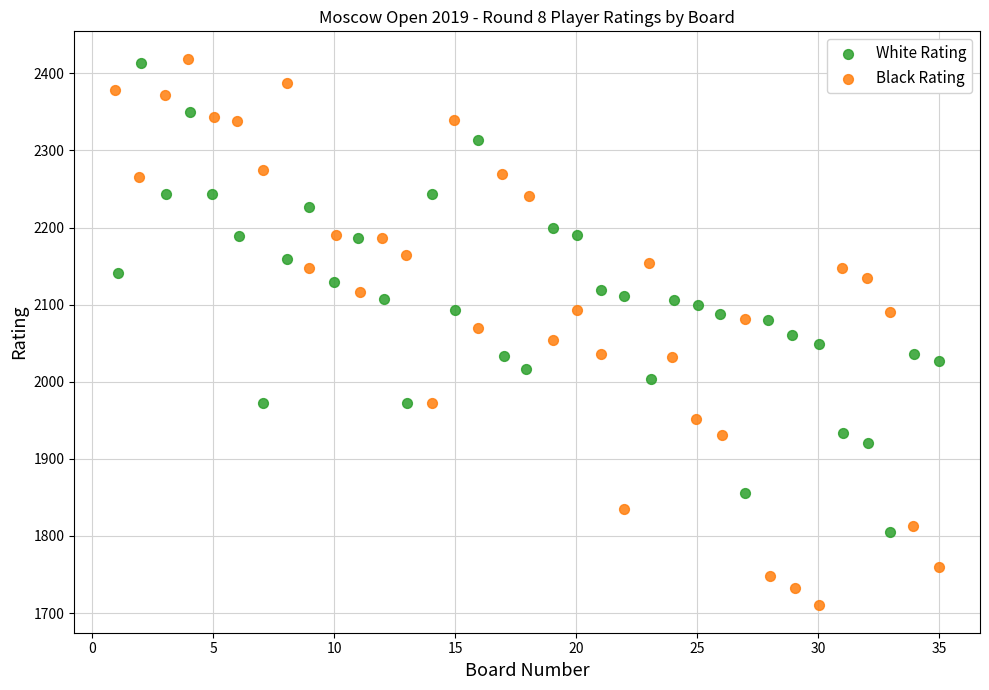

Which series has the largest Y range (max minus min)?

Black Rating